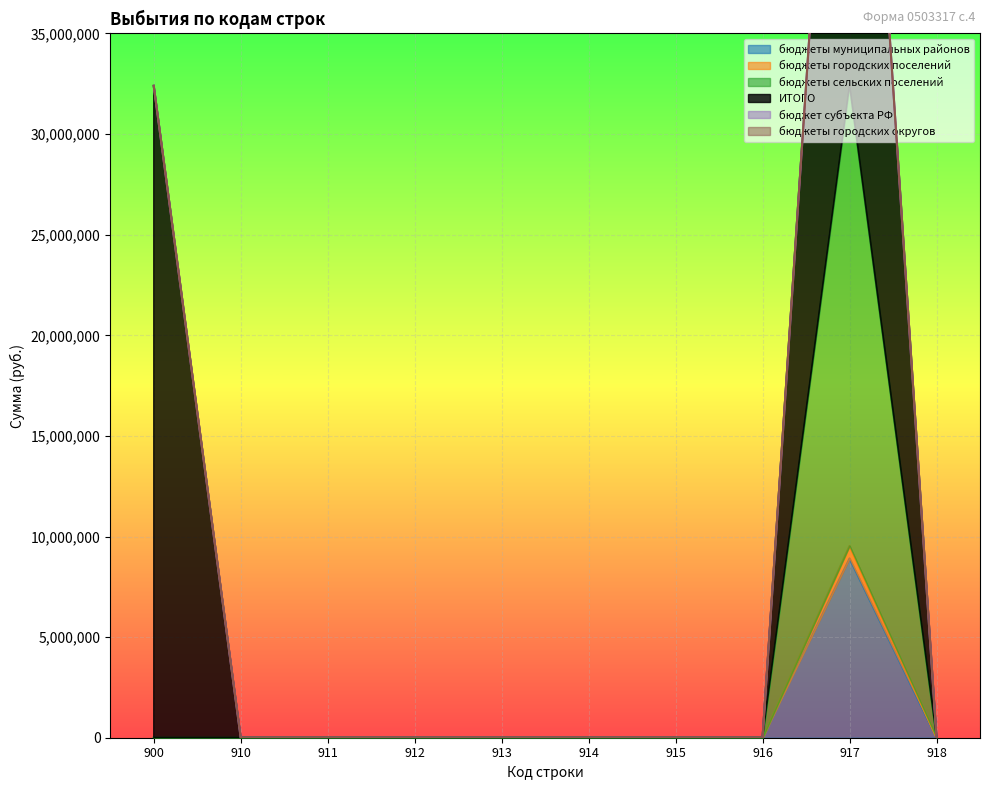

Does the chart display data point markers on the line(s)?

No